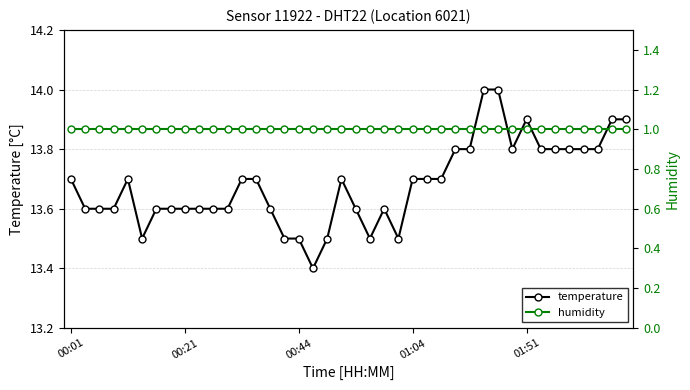

Which series has the largest total across all categories?

temperature